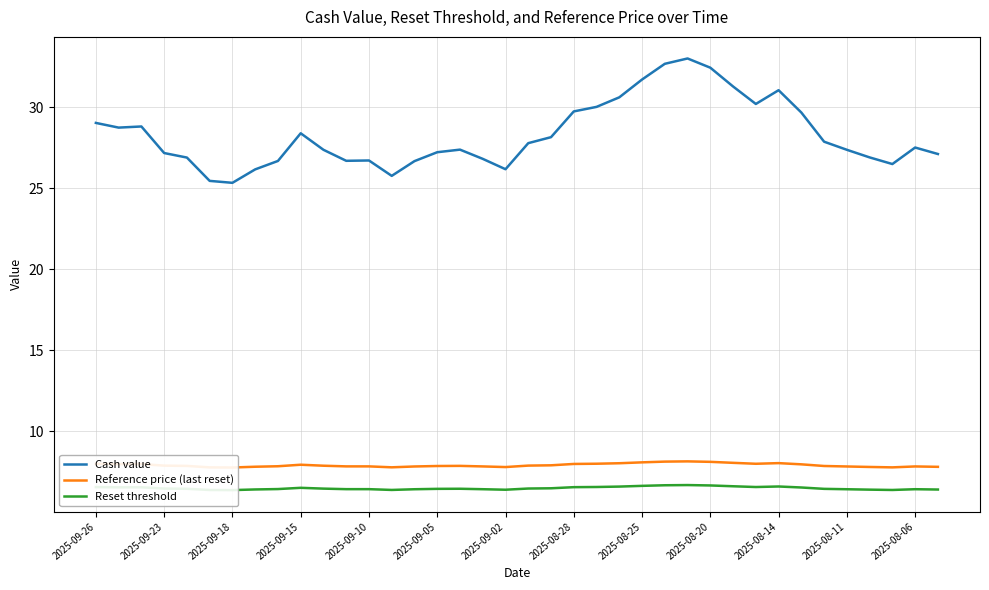

The Cash value series shows 50.6 at 2025-09-23. True or false?

False